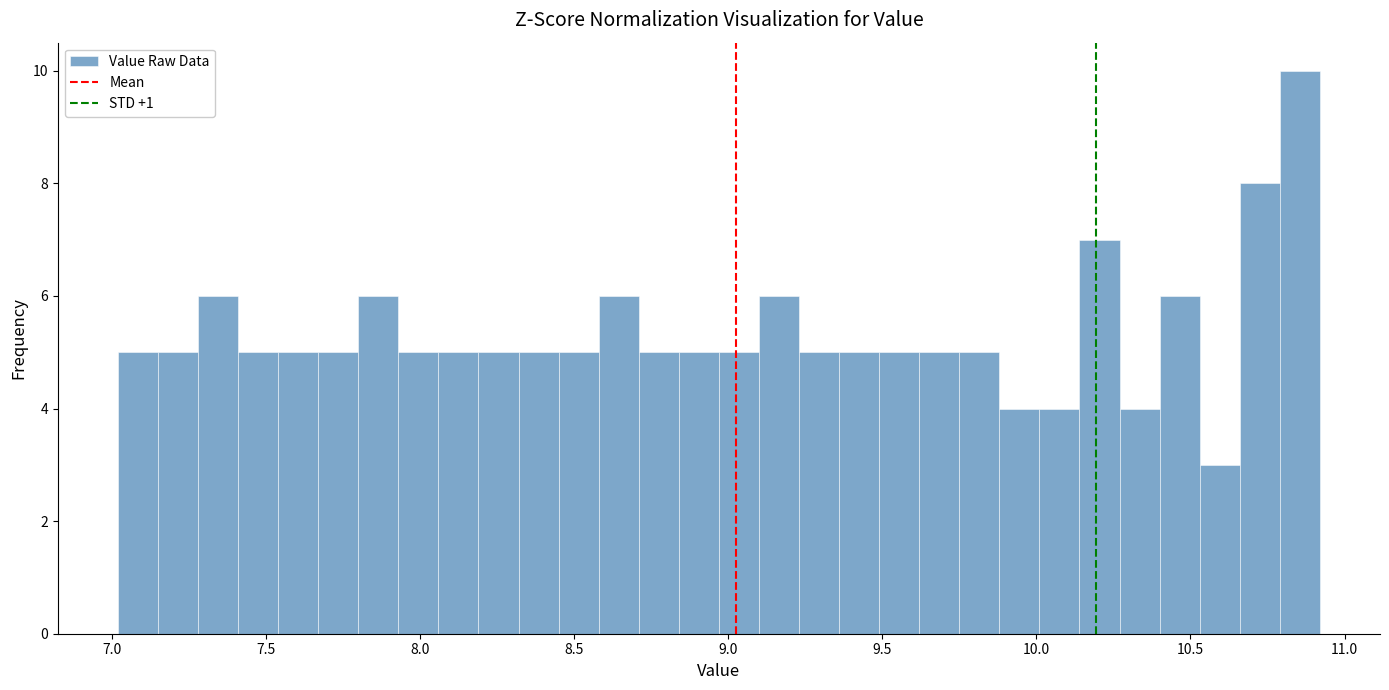

Around what value on the x-axis is the tallest bar? Give the approximate position of its centre, as read against the axis.

10.85